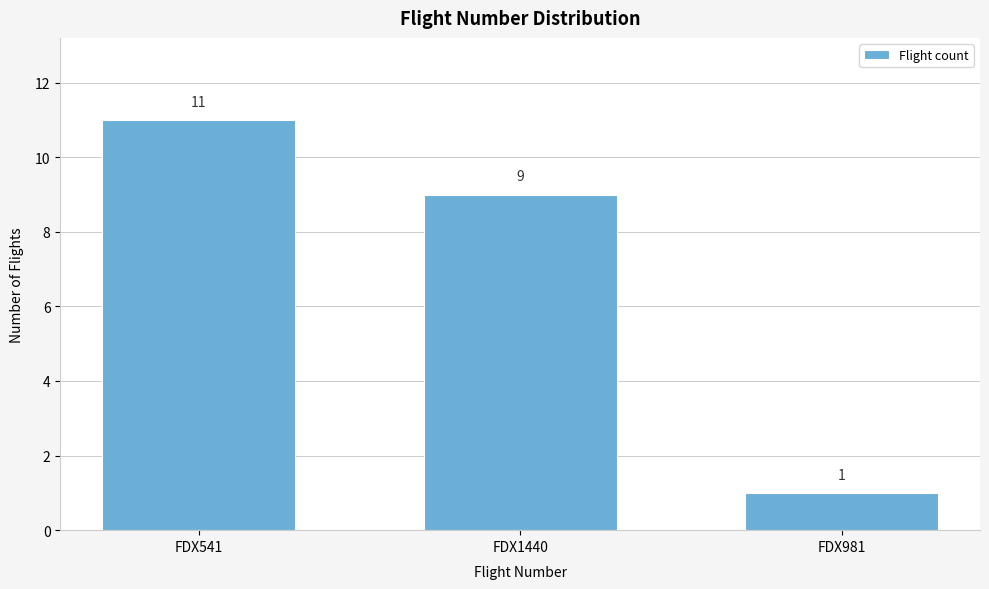

Reading left to right, list all the values displayed in this chart.

FDX541=11	FDX1440=9	FDX981=1